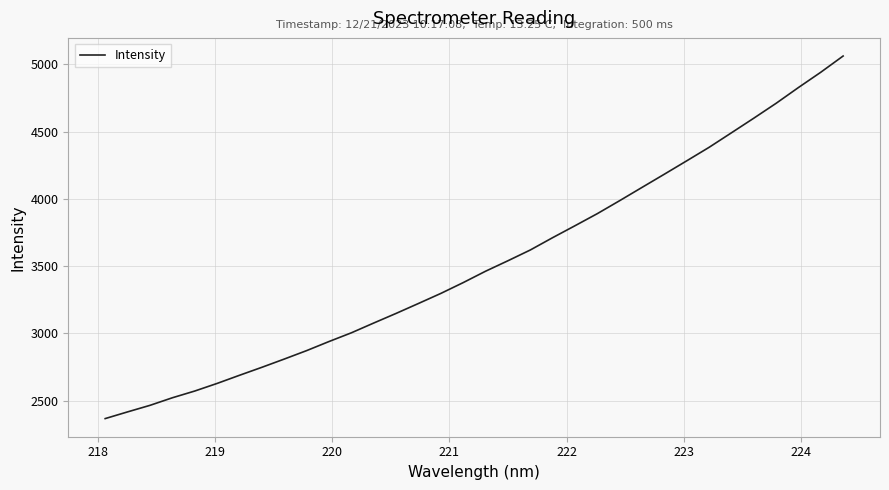

What is the average value?

3522.3